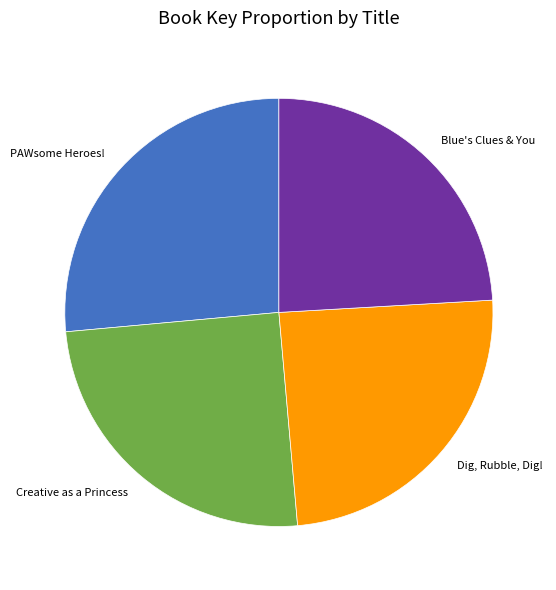

Does PAWsome Heroes! account for over 50% of the chart?

No